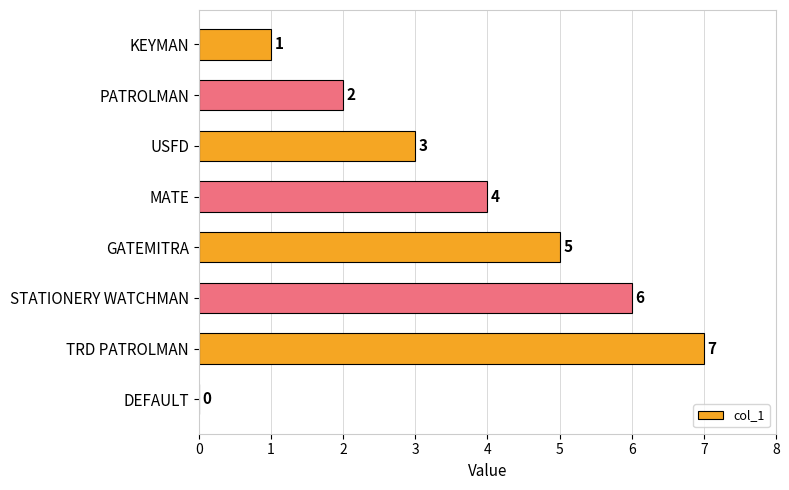

True or false: the data shows 2 at PATROLMAN.

True